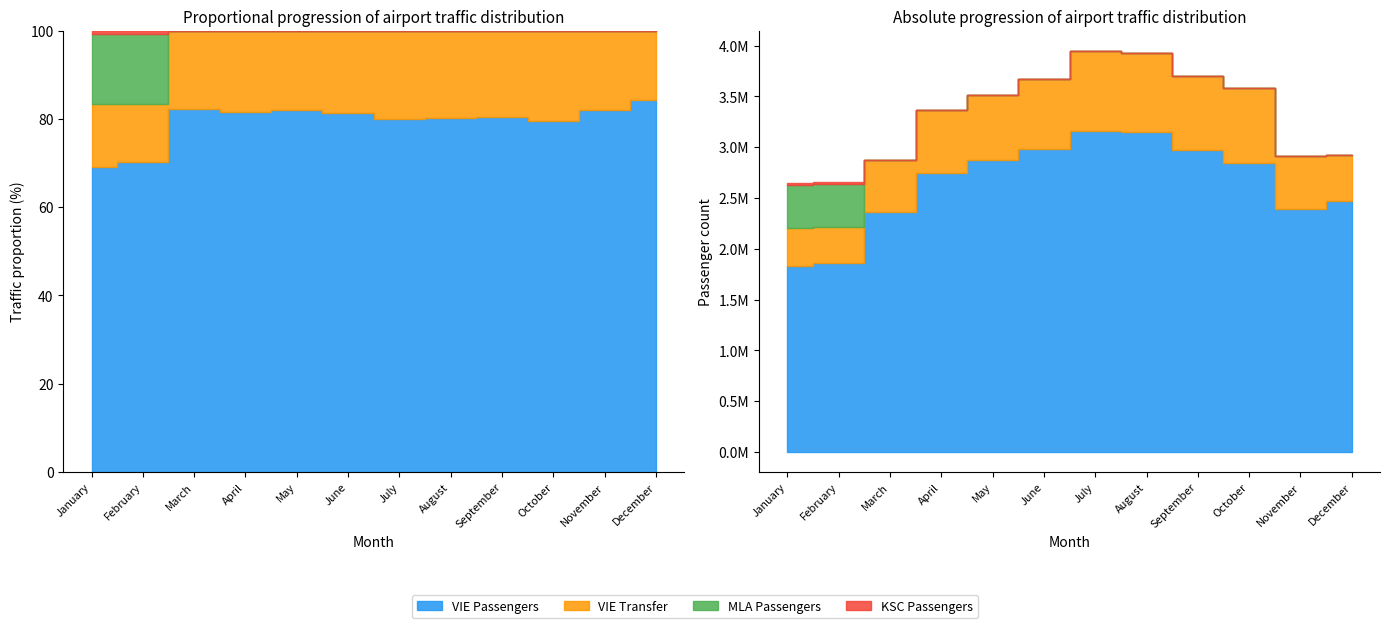

Which category has the highest value in the KSC Passengers series?

January